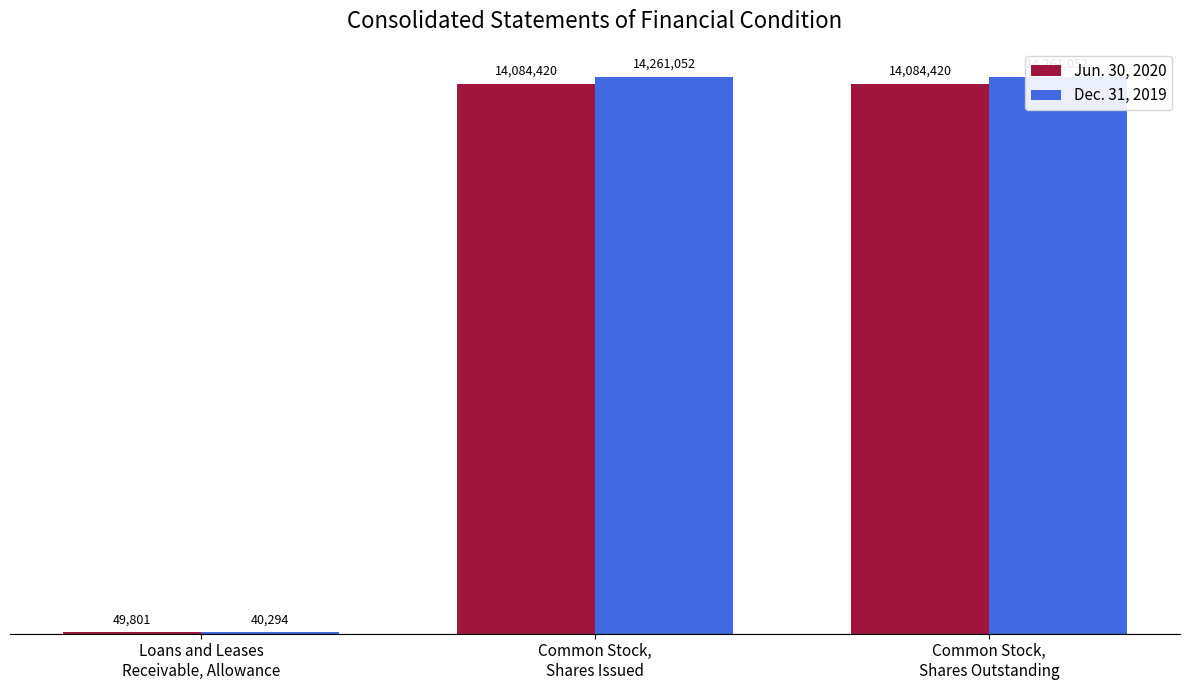

At how many categories does at least one series exceed 12311279?

2